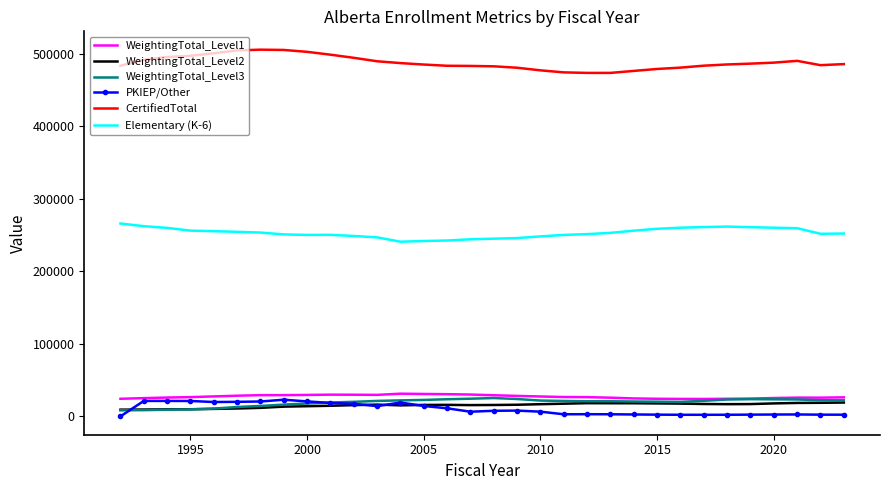

Which series has the largest total across all categories?

CertifiedTotal